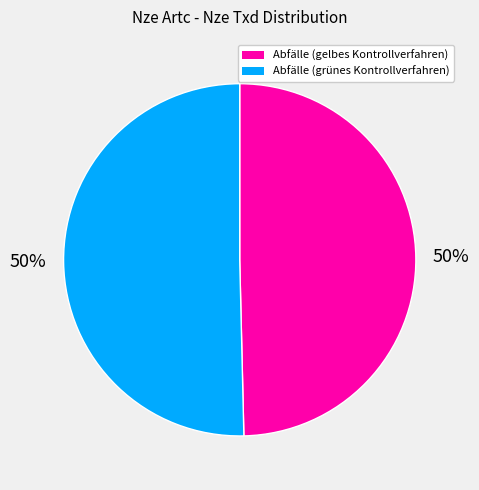

The Abfälle (grünes Kontrollverfahren) slice represents 36% of the pie. True or false?

False